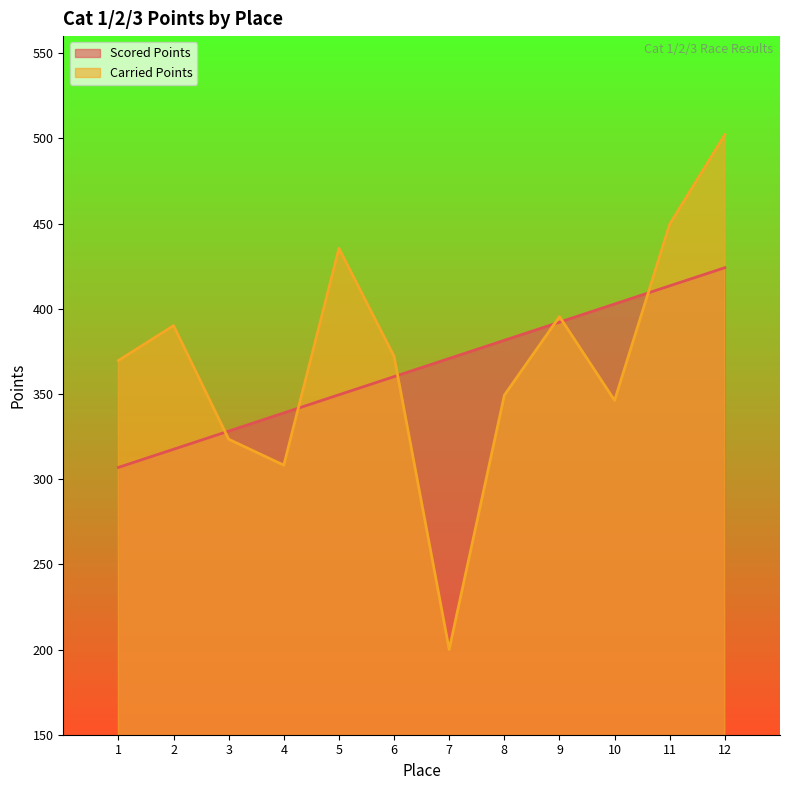

Reading right to left, what are all the values shown in this chart?

Scored Points: 424.1	413.4	402.8	392.1	381.5	370.8	360.2	349.5	338.8	328.2	317.5	306.9
Carried Points: 502.1	449.7	346.2	395.4	349.2	200.0	372.1	435.4	308.2	323.4	390.1	369.6